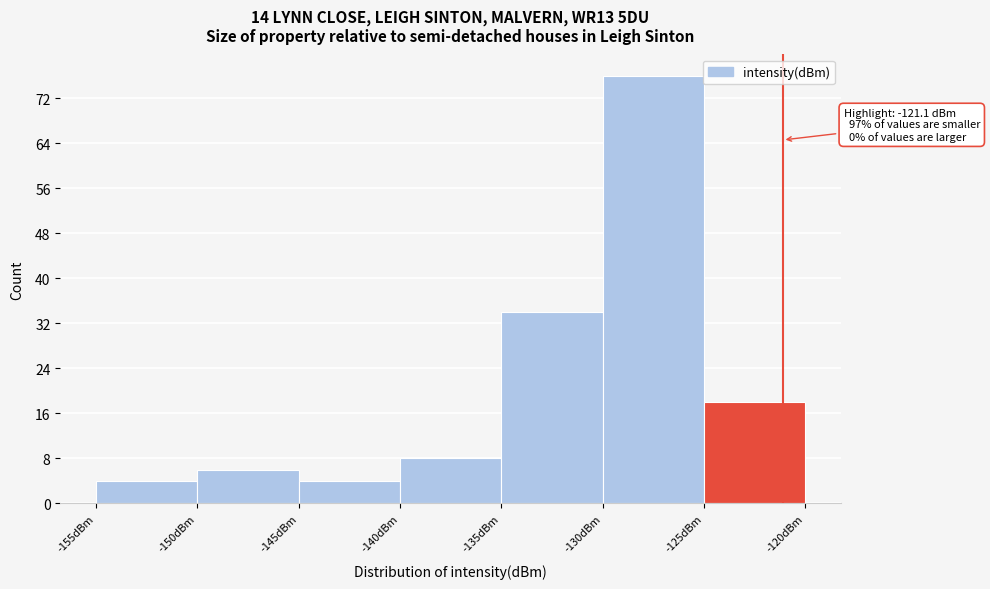

Which range on the x-axis has the tallest bar?

-130 to -125